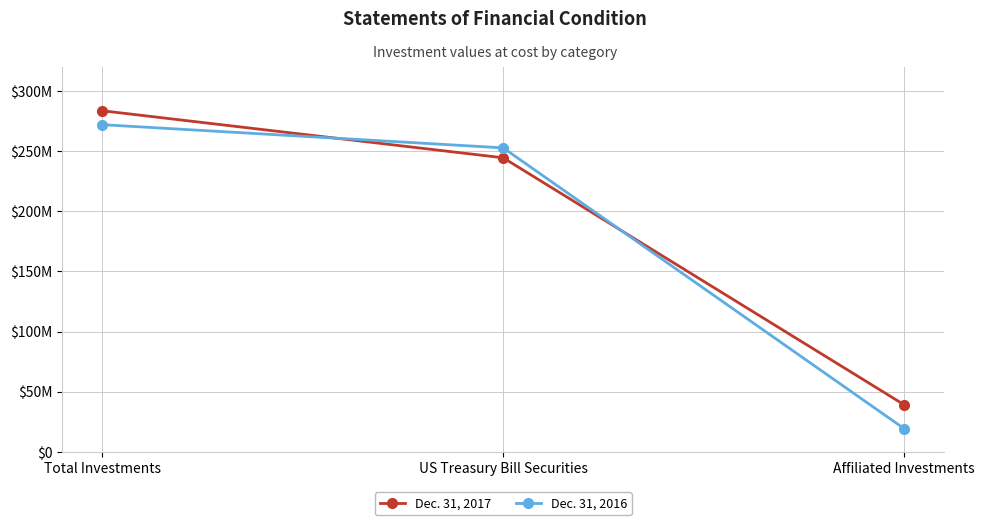

Is it true that Dec. 31, 2016 equals 19276827 at Affiliated Investments?

True